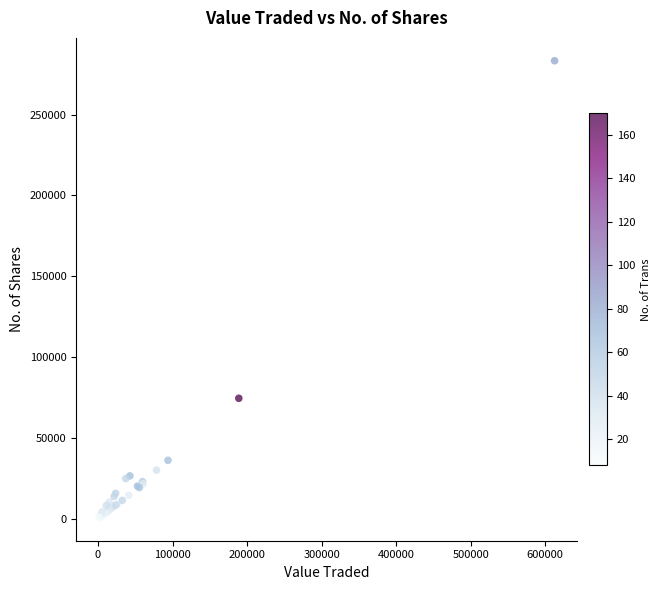

What Y value in the scatter plot is closest to 141950?

74546